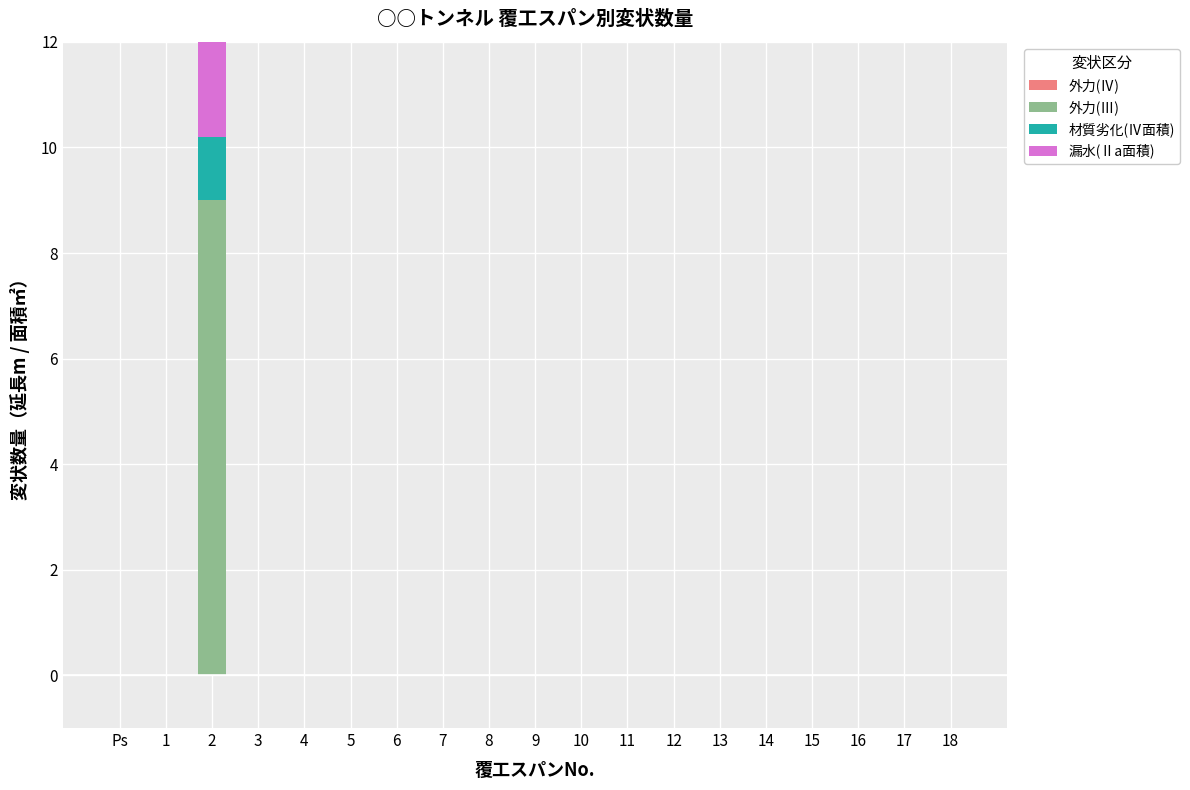

List the series in order of their peak value, highest first.

外力(Ⅲ), 漏水(Ⅱa面積), 材質劣化(Ⅳ面積), 外力(Ⅳ)